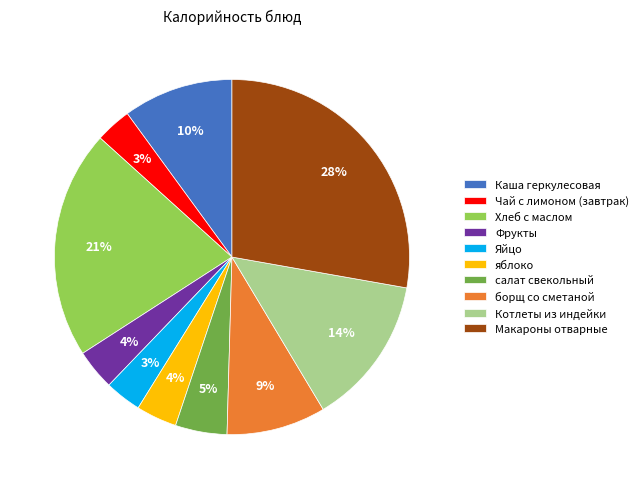

What is the largest slice in the pie chart?

Макароны отварные